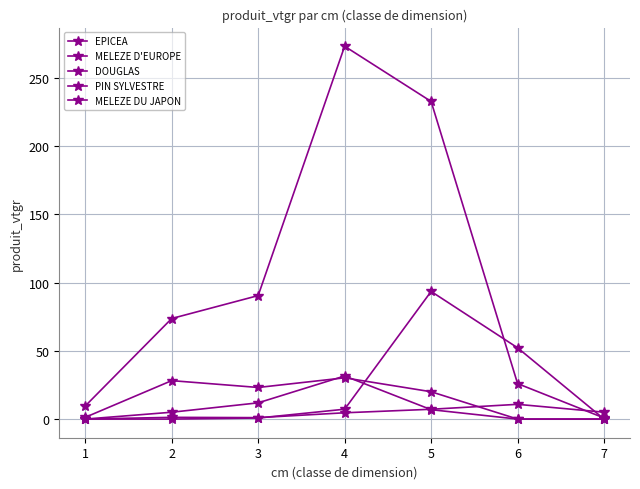

At which category does MELEZE D'EUROPE reach its first local valley?

3